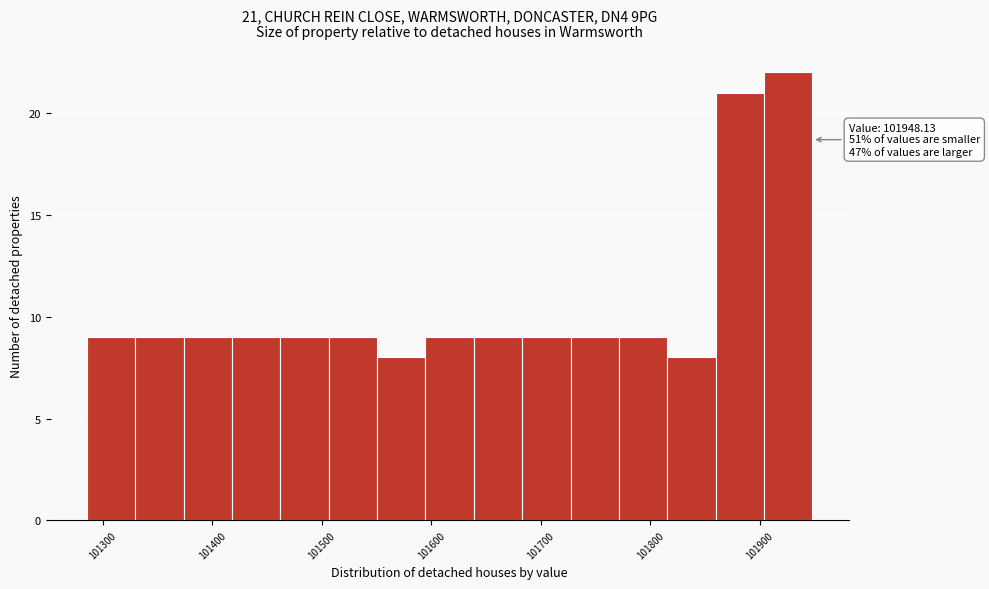

Which range on the x-axis has the tallest bar?

101900 to 101950